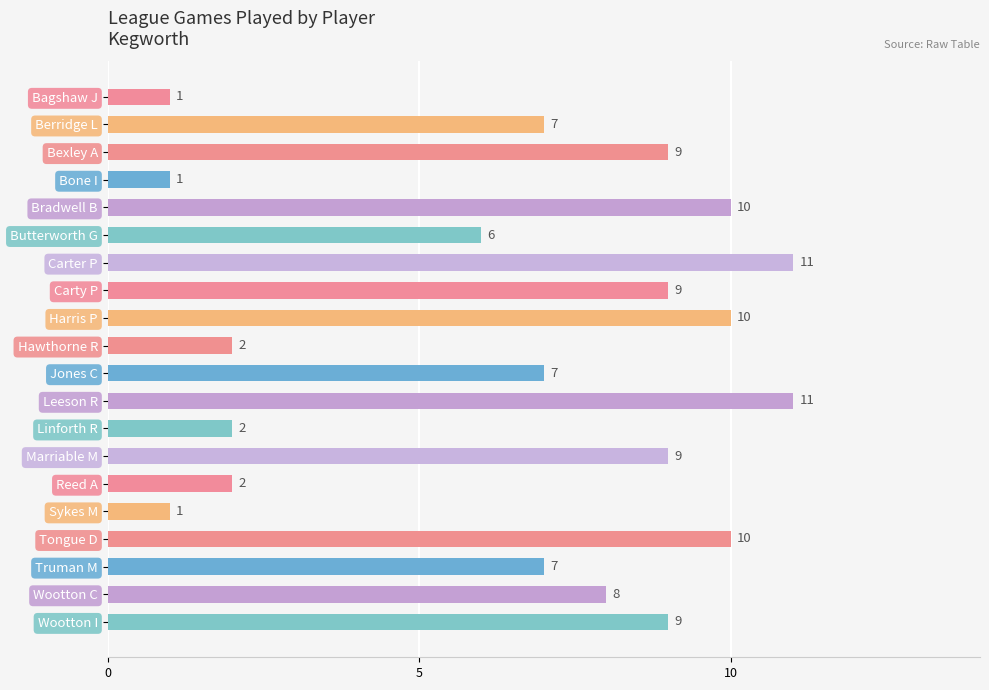

What is the difference between the second highest and second lowest values?

10